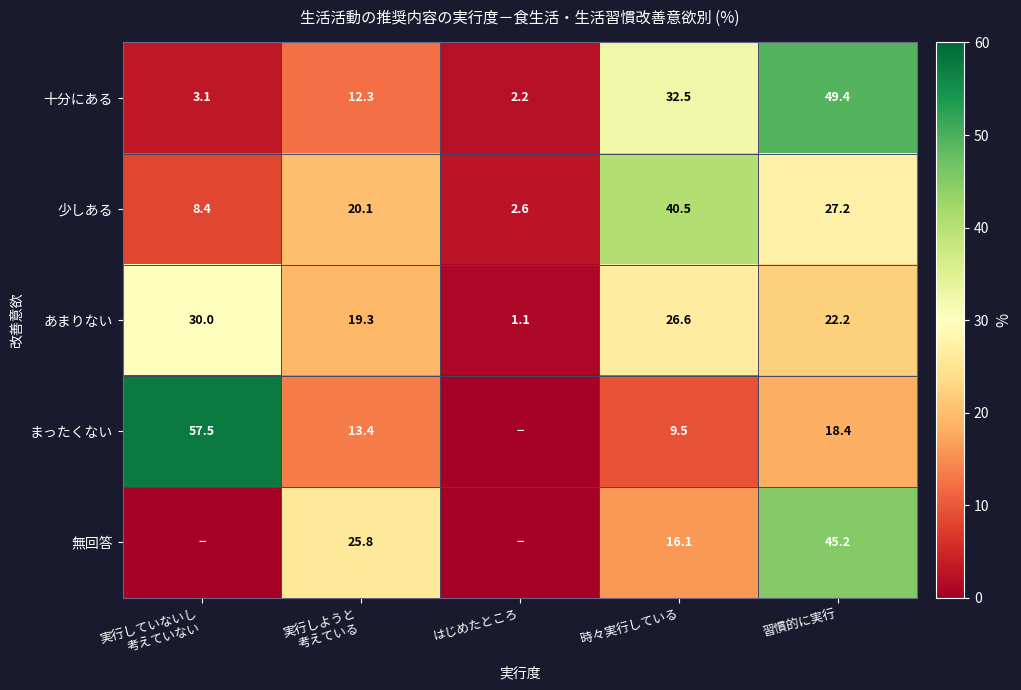

Is it true that 無回答 equals 4.1 at 時々実行している?

False